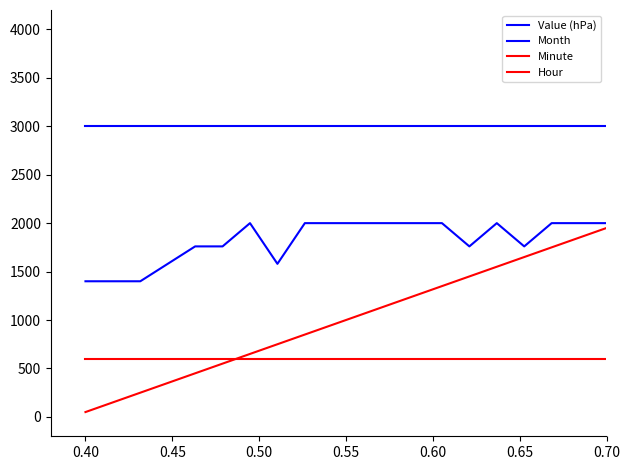

How many series are shown in this chart?

4